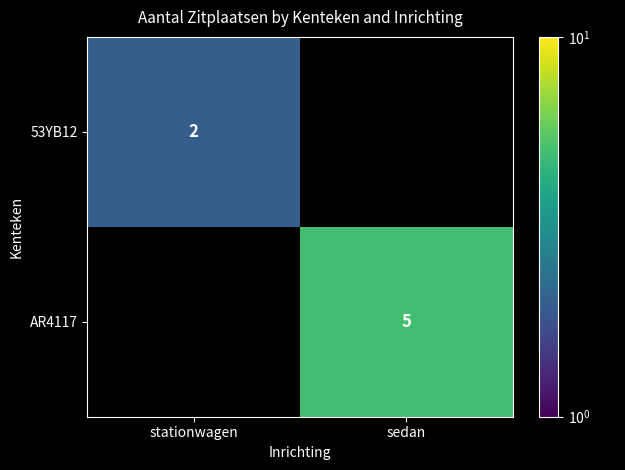

Is the value of AR4117 at sedan greater than the value of 53YB12 at stationwagen?

Yes